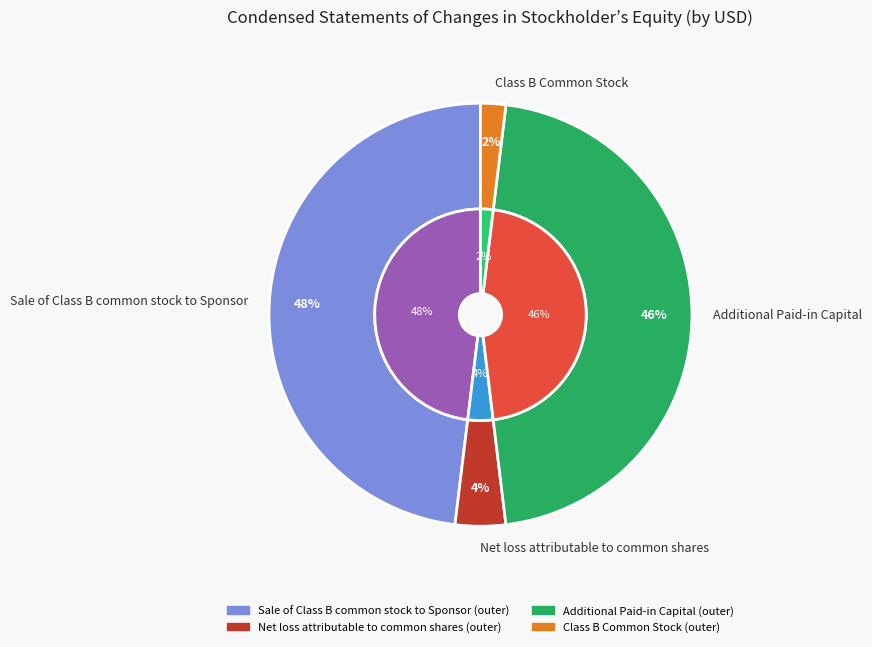

To the nearest percent, what percentage of the pie is Additional Paid-in Capital?

46%